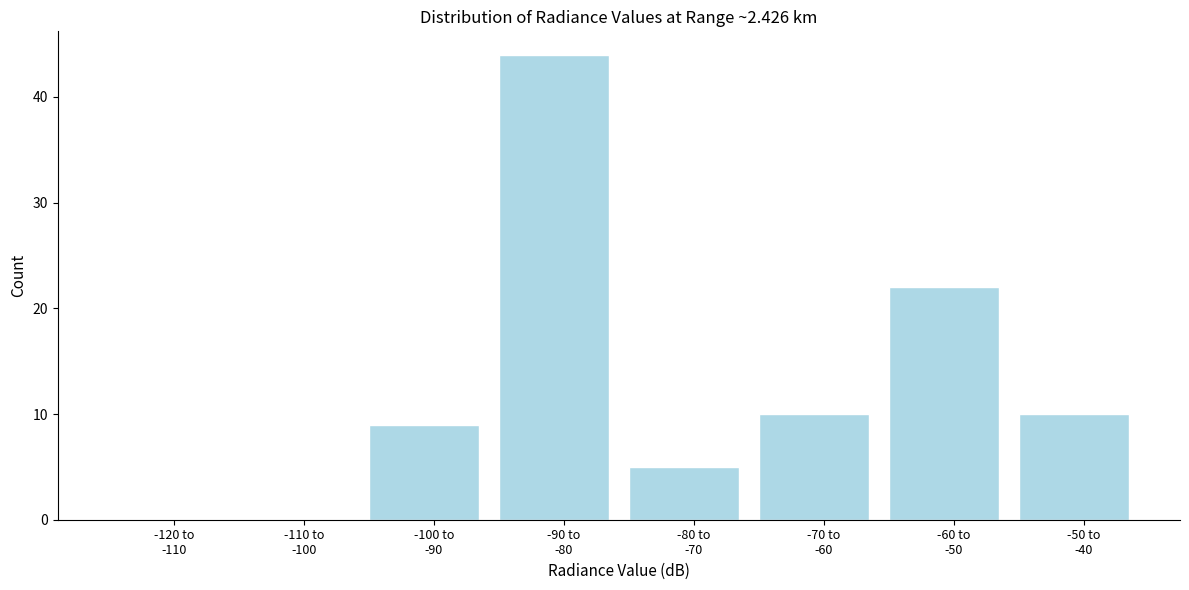

What is the sum of all values?

100